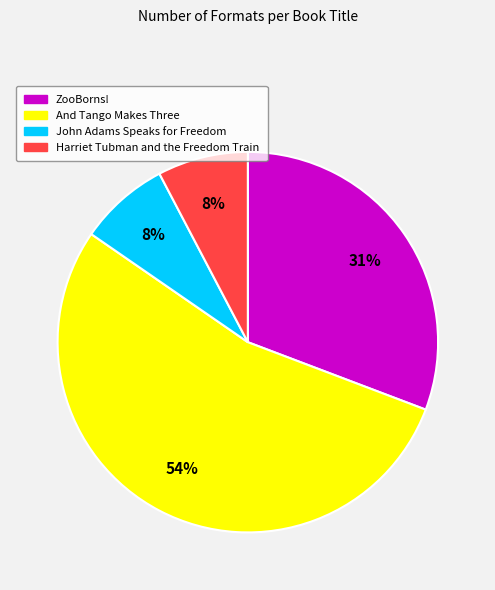

What is the largest slice in the pie chart?

And Tango Makes Three